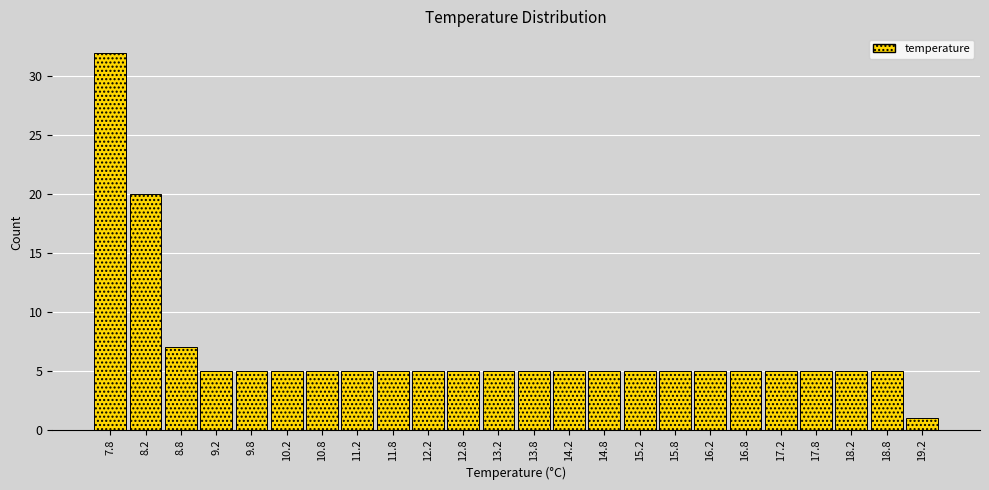

How tall is the bar that spans 9.5 to 10.0 on the x-axis? The values are not printed on the chart, so give them approximately, as read against the axis.

5